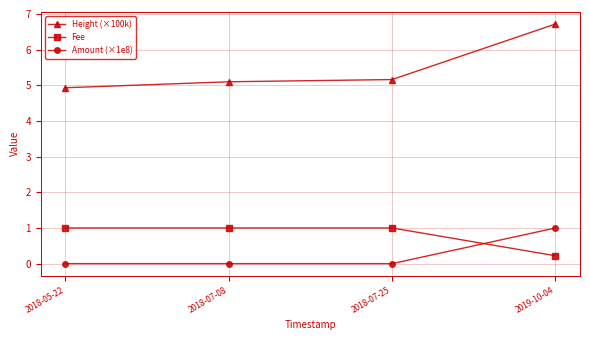

What position from the right is 2018-05-22?

4